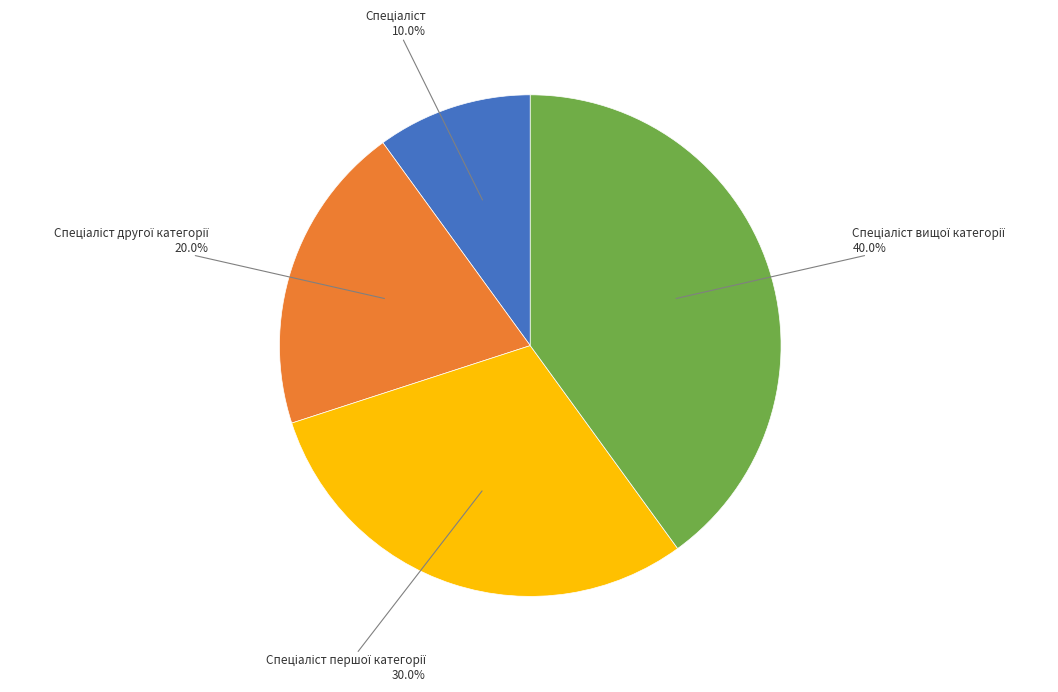

Is there any slice that represents more than half of the pie?

No